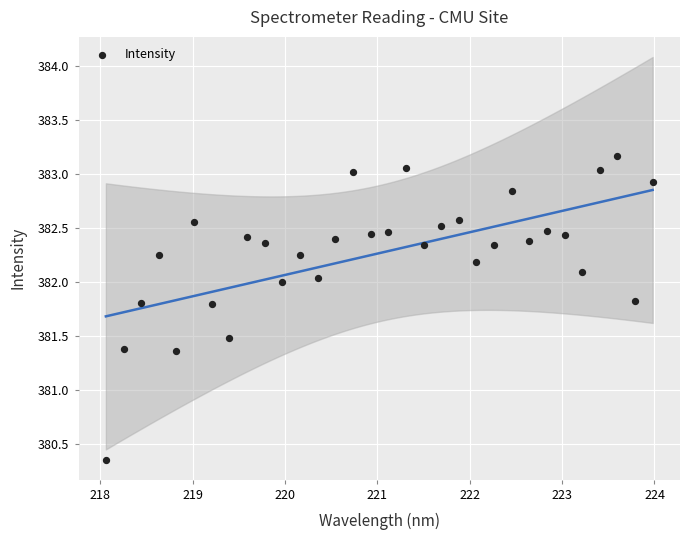

What is the range of X values (max minus min)?

5.9